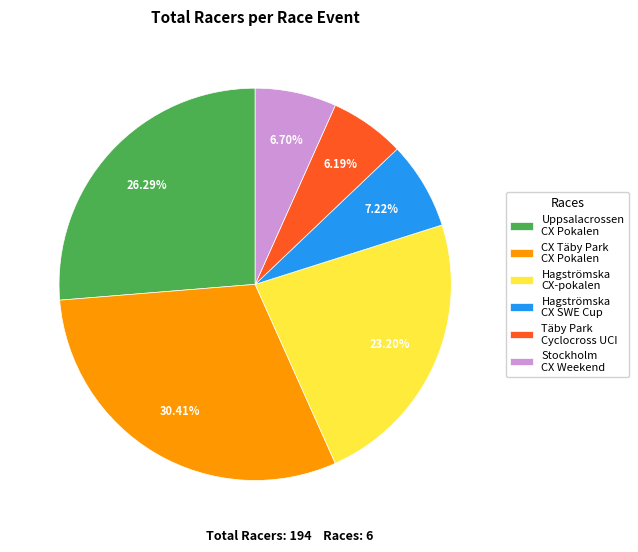

Does any single category account for the majority?

No